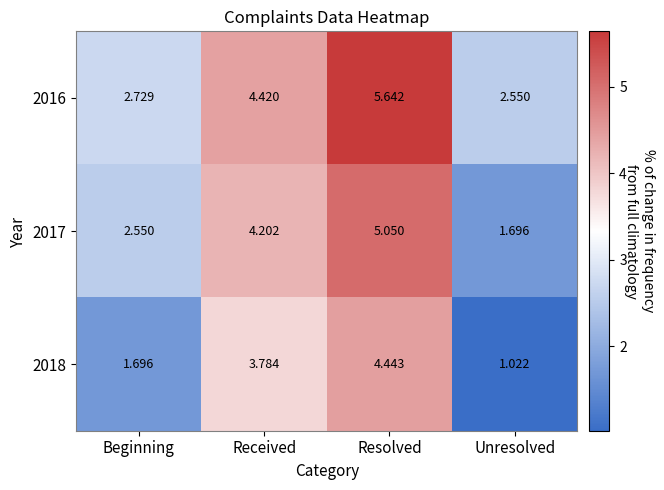

At which category does the chart reach its peak across all series?

Resolved